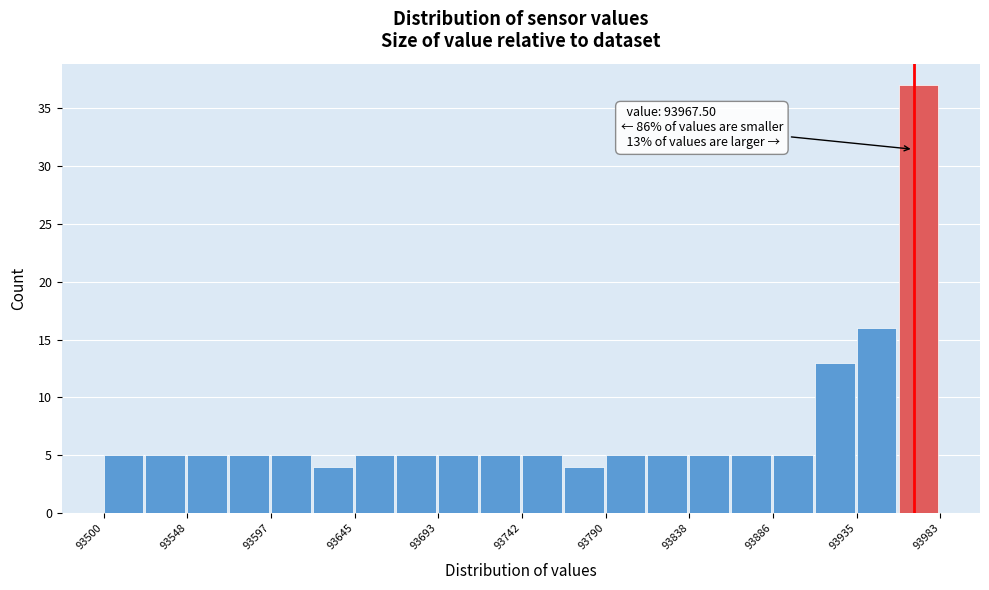

Which range on the x-axis has the tallest bar?

93960 to 93985